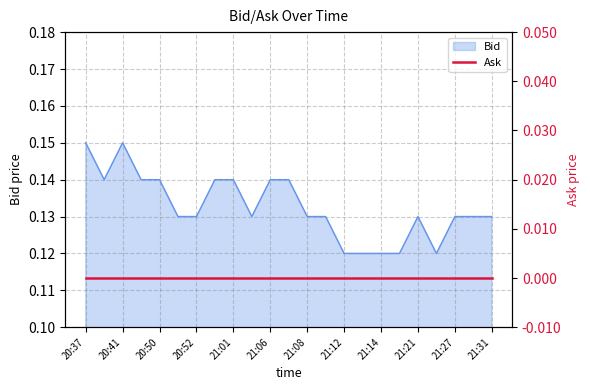

How many values are between 0 and 1?

23